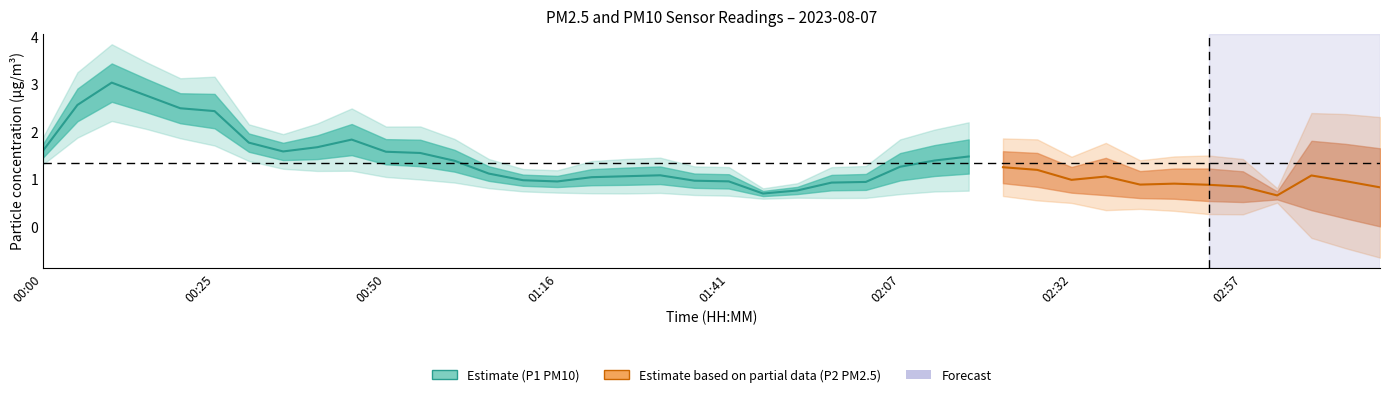

What is the minimum value shown in the chart?

0.5